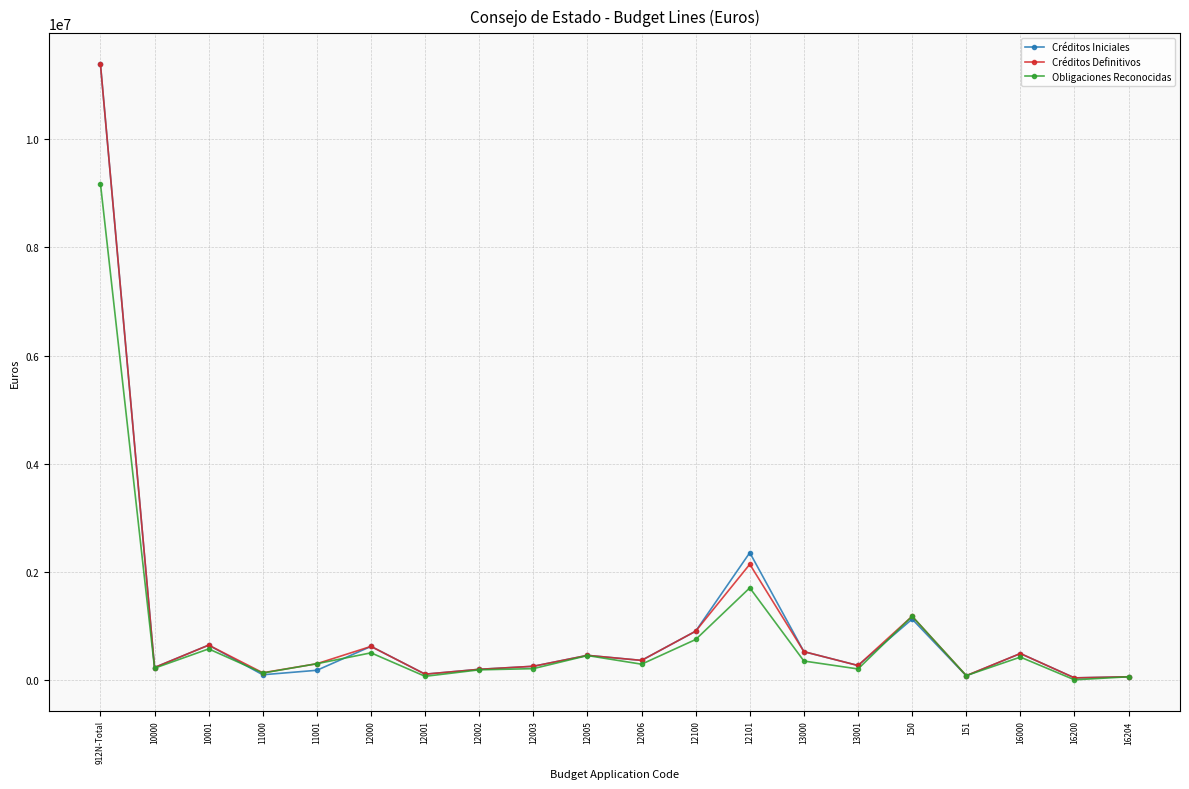

What is the difference between the maximum and minimum values in the Créditos Iniciales series?

11349960.0